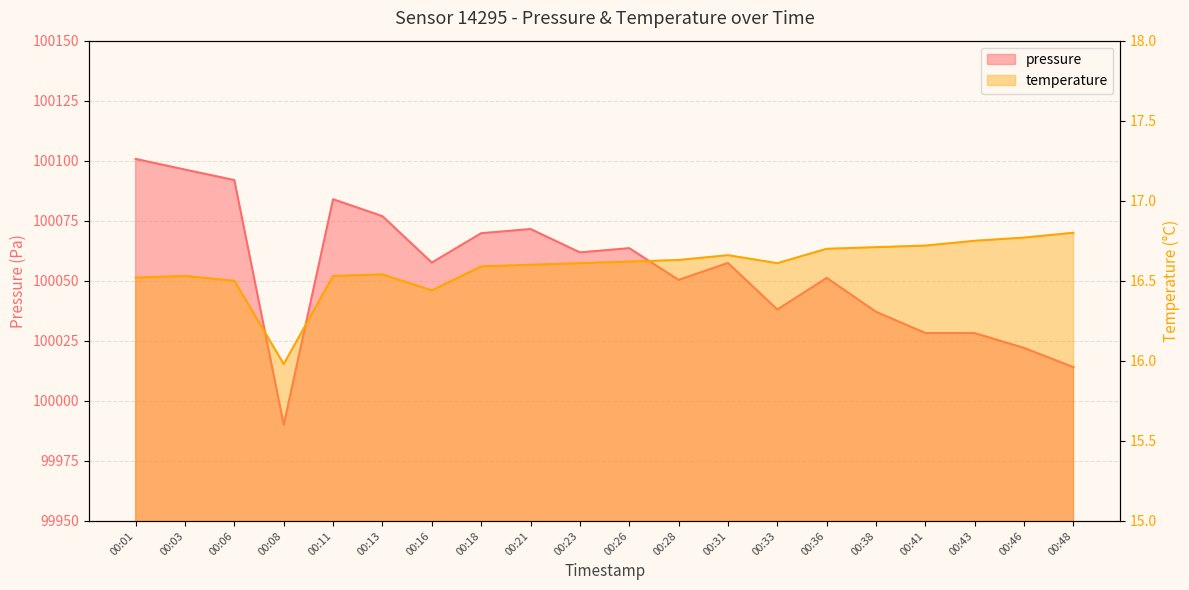

Which has a higher value, 00:41 or 00:06?

00:06